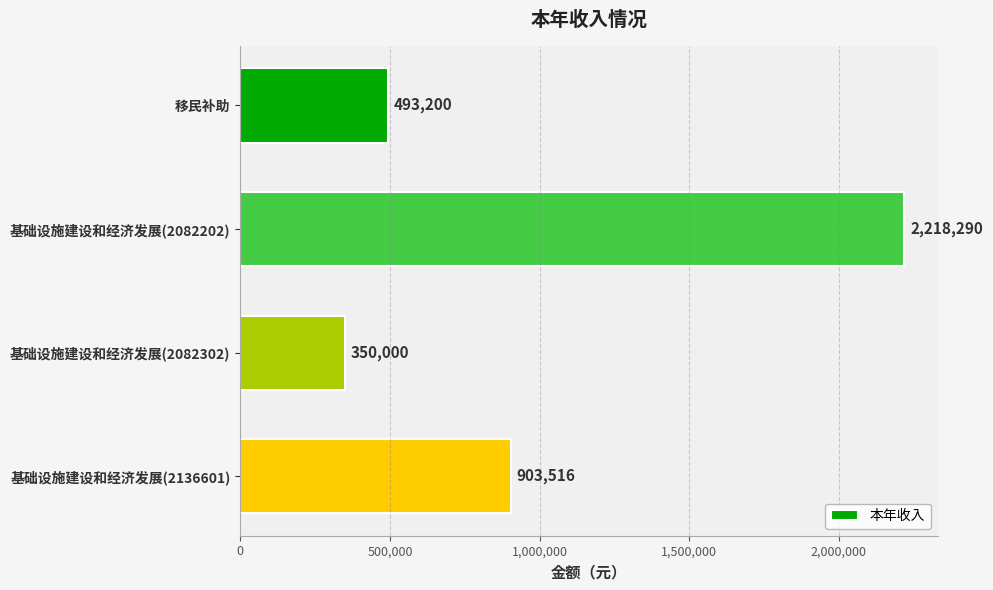

Reading top to bottom, list all the values displayed in this chart.

移民补助=493200	基础设施建设和经济发展(2082202)=2218290	基础设施建设和经济发展(2082302)=350000	基础设施建设和经济发展(2136601)=903516